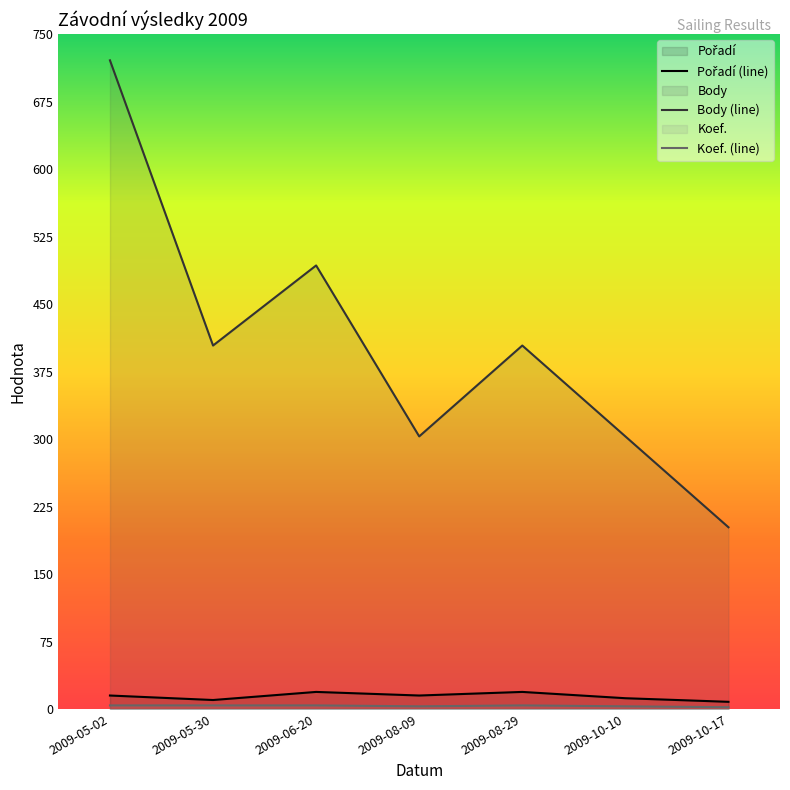

What is the lowest value of the Koef. (line) series?

2